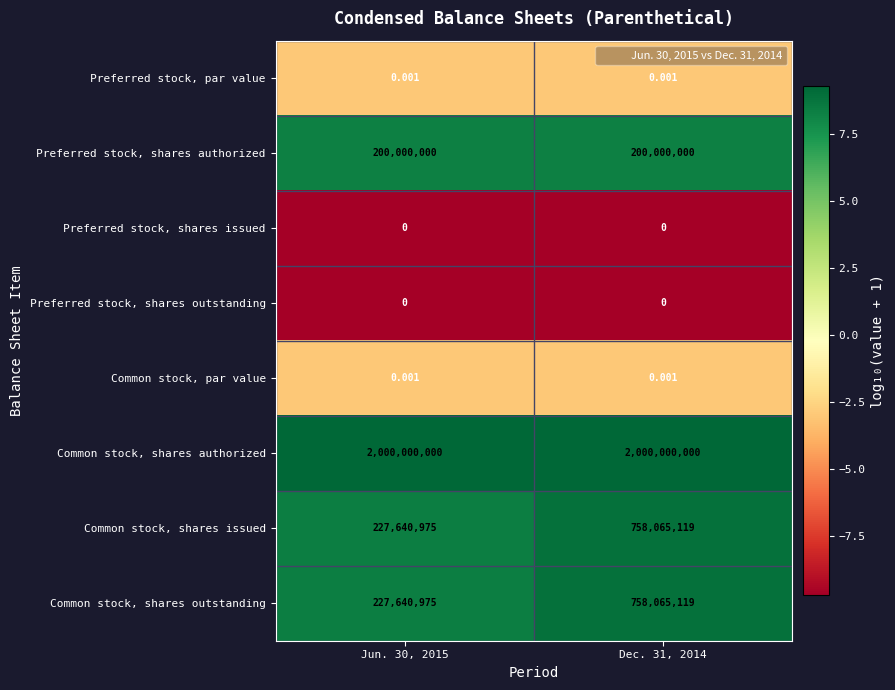

Is the value of Common stock, shares issued at Dec. 31, 2014 greater than the value of Common stock, par value at Dec. 31, 2014?

Yes